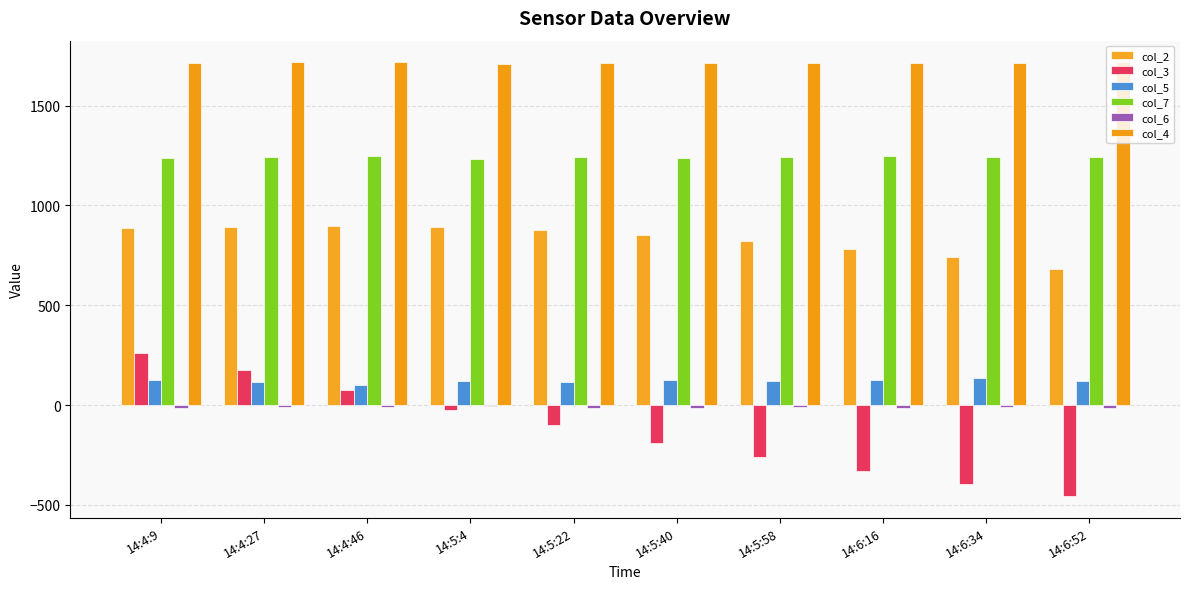

Does the chart contain stacked bars?

No